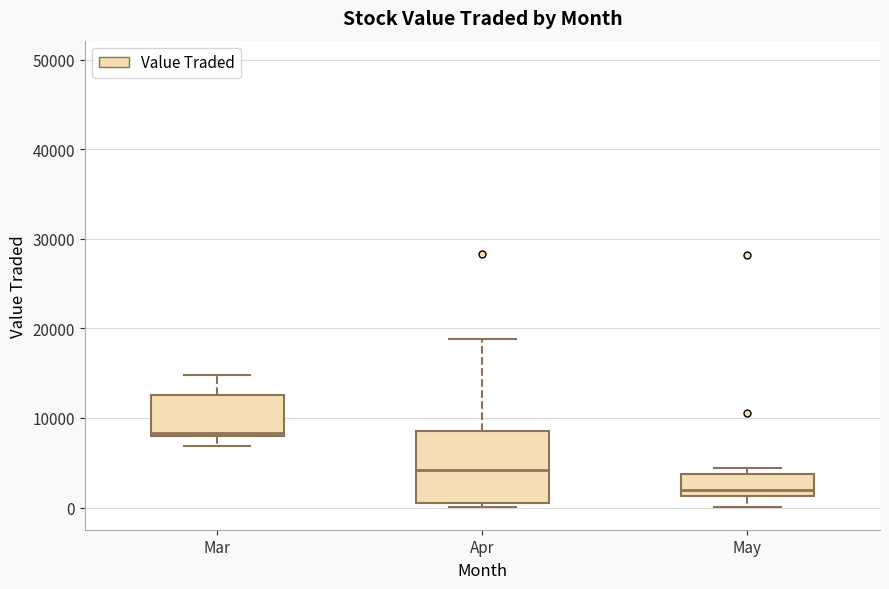

Reading left to right, transcribe this box plot: for each box, give where its median line is, the range the box spans, and where its two whiskers end, as read against the y-axis. The values are not printed on the chart, so give them approximately, as read against the axis.

Mar: median 8000 (just above the box's lower edge), box 8000 to 13000, whiskers 7000 to 15000
Apr: median 4000, box 1000 to 8000, whiskers 0 to 19000
May: median 2000, box 1000 to 4000, whiskers 0 to 4000 (just above the box's upper edge)